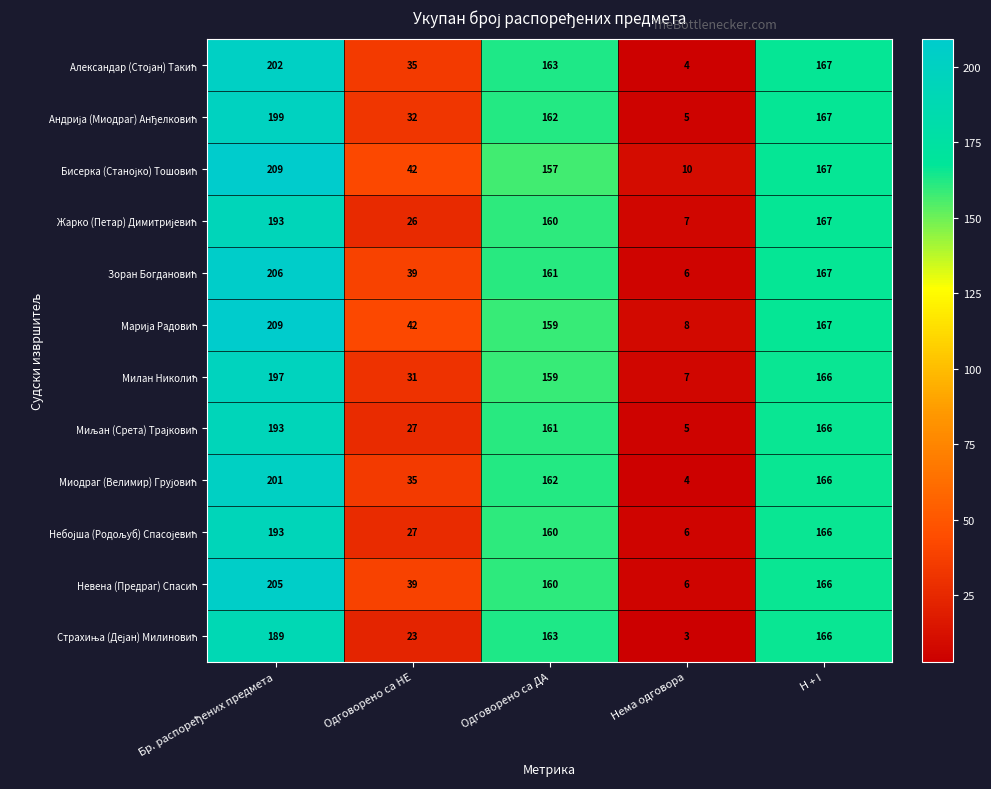

What is the total value across all series at Одговорено са ДА?

1927